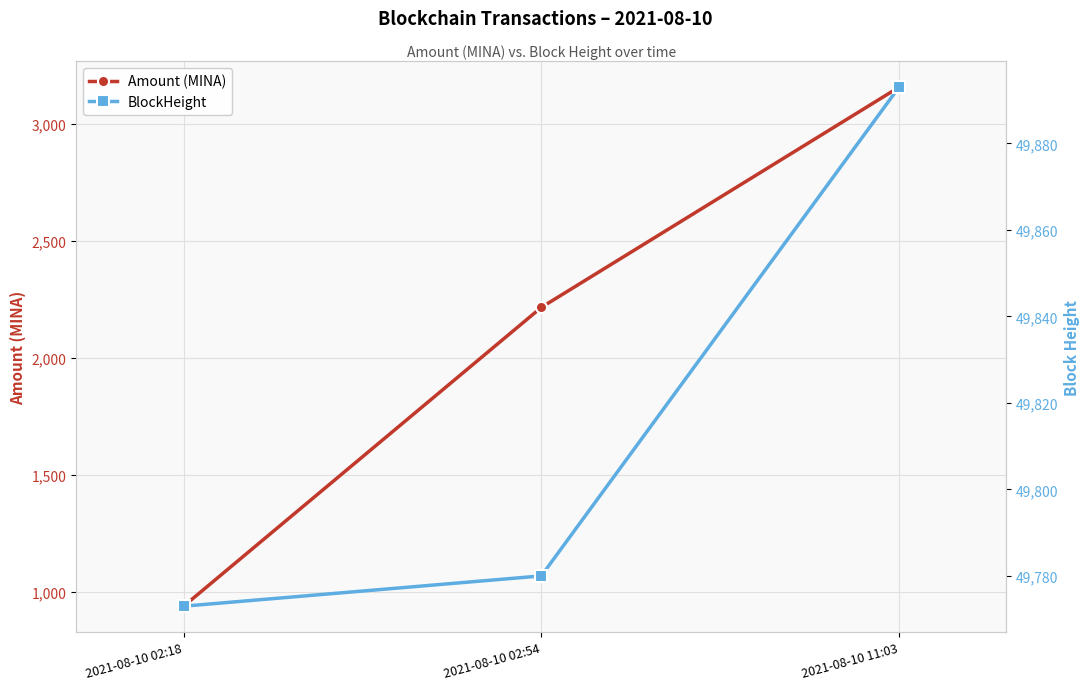

Does the chart display data point markers on the line(s)?

Yes